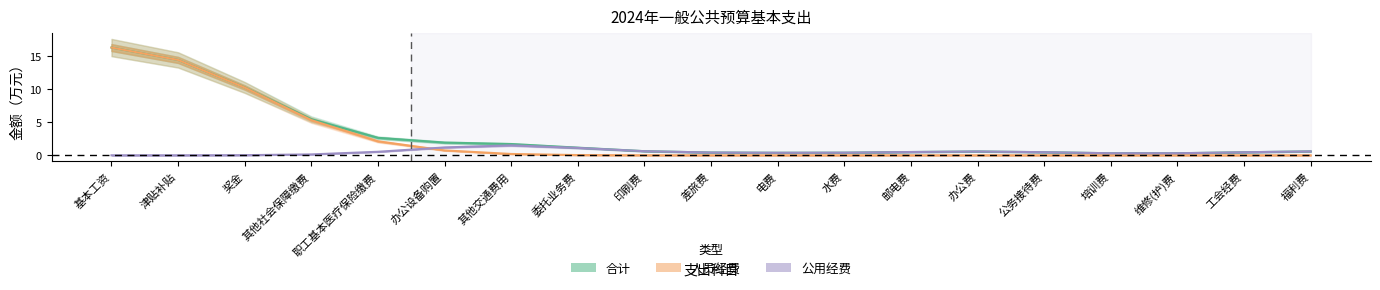

Is the value of 公用经费 at 工会经费 greater than the value of 人员经费 at 其他交通费用?

Yes